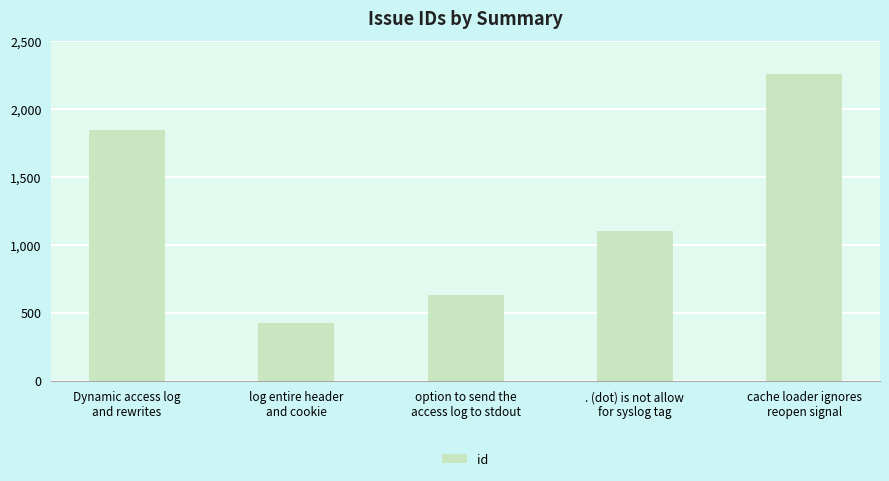

How many values are between 632 and 1841?

3